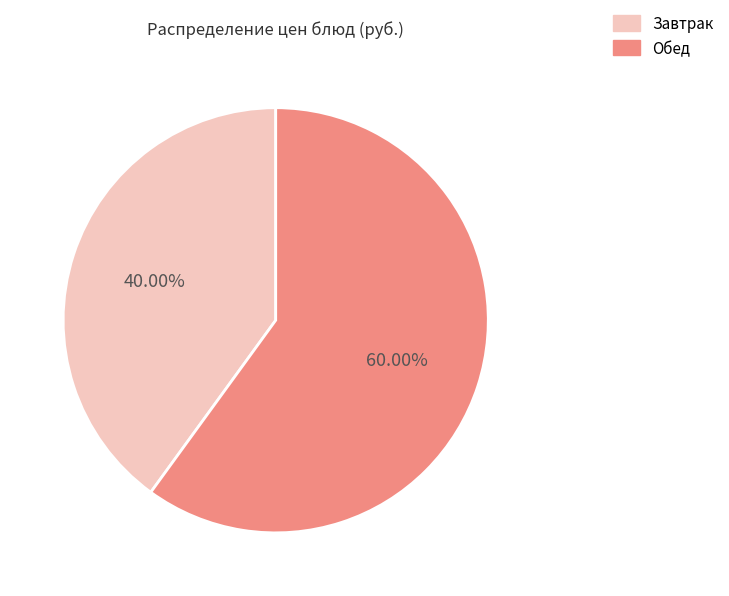

Which category accounts for the majority?

Обед